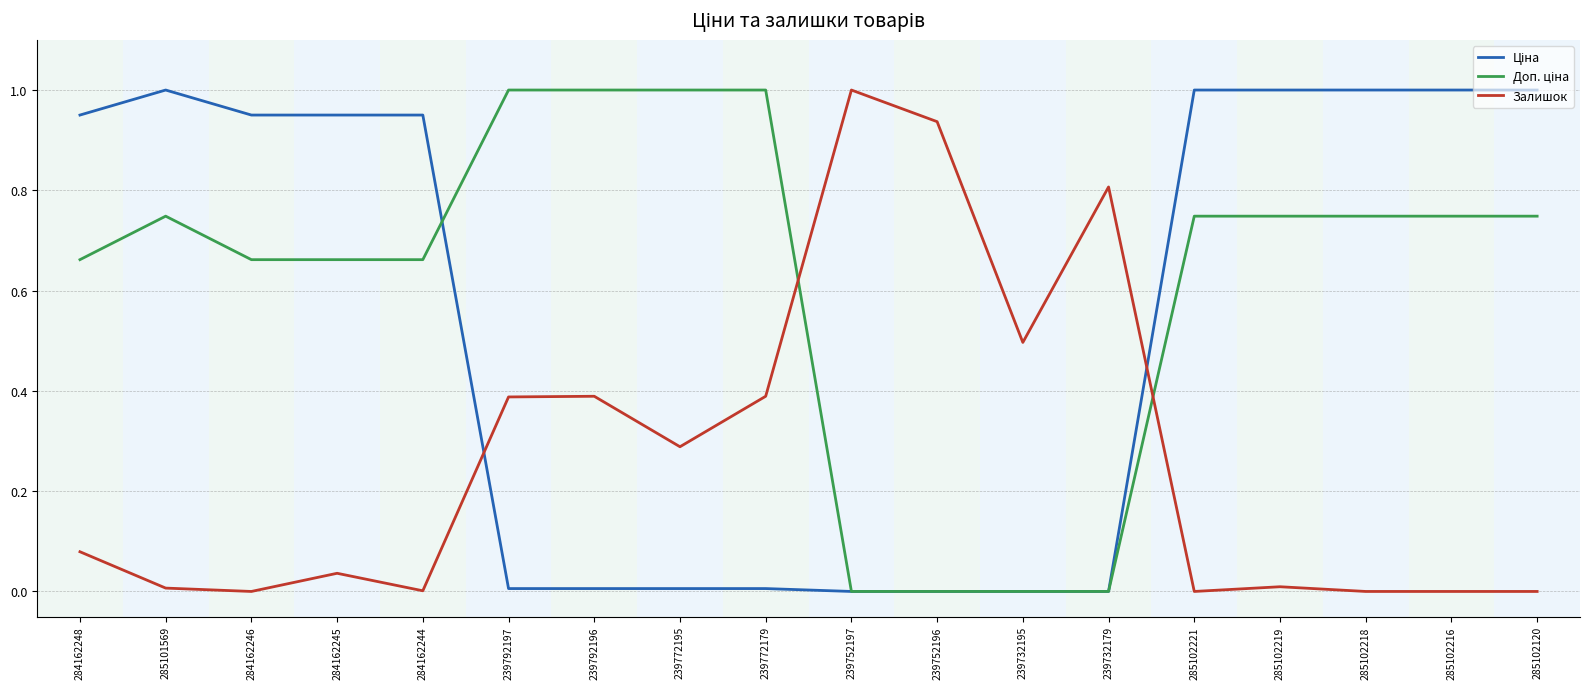

What position from the right is 284162248?

18